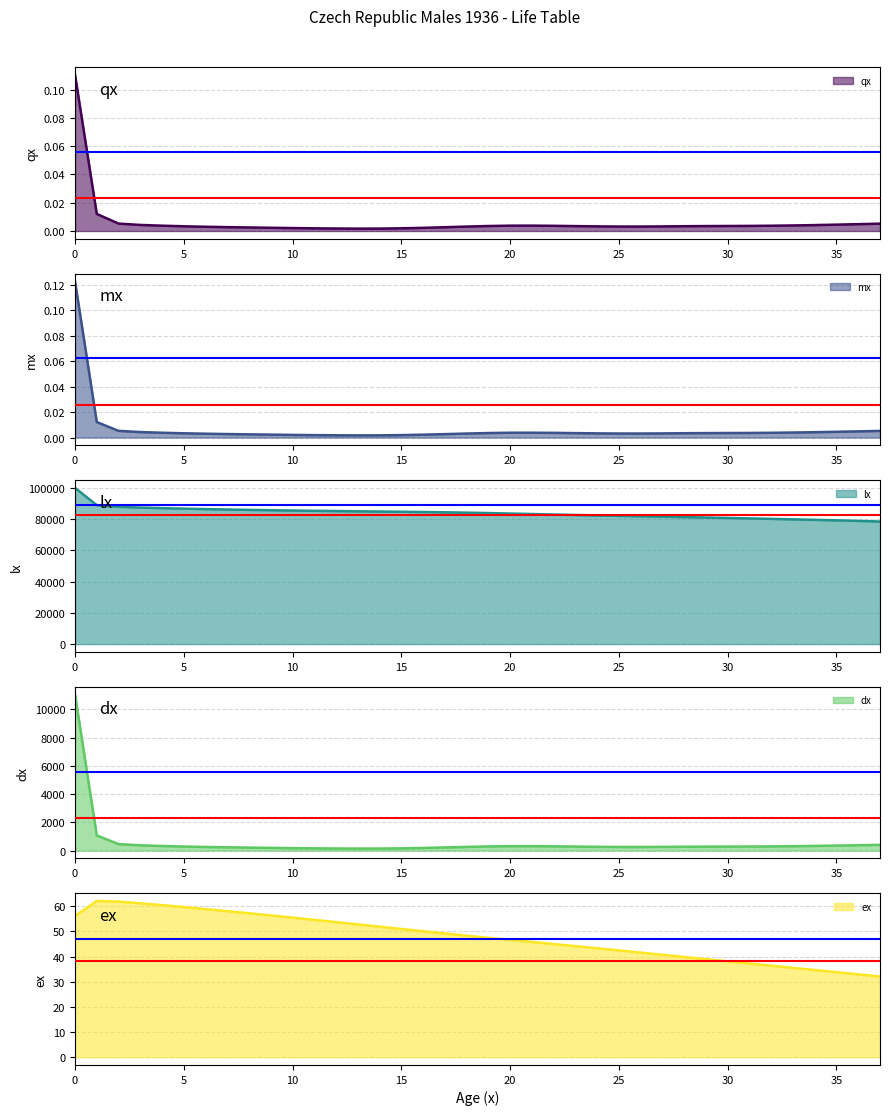

What is the sum of all mx values?

0.3